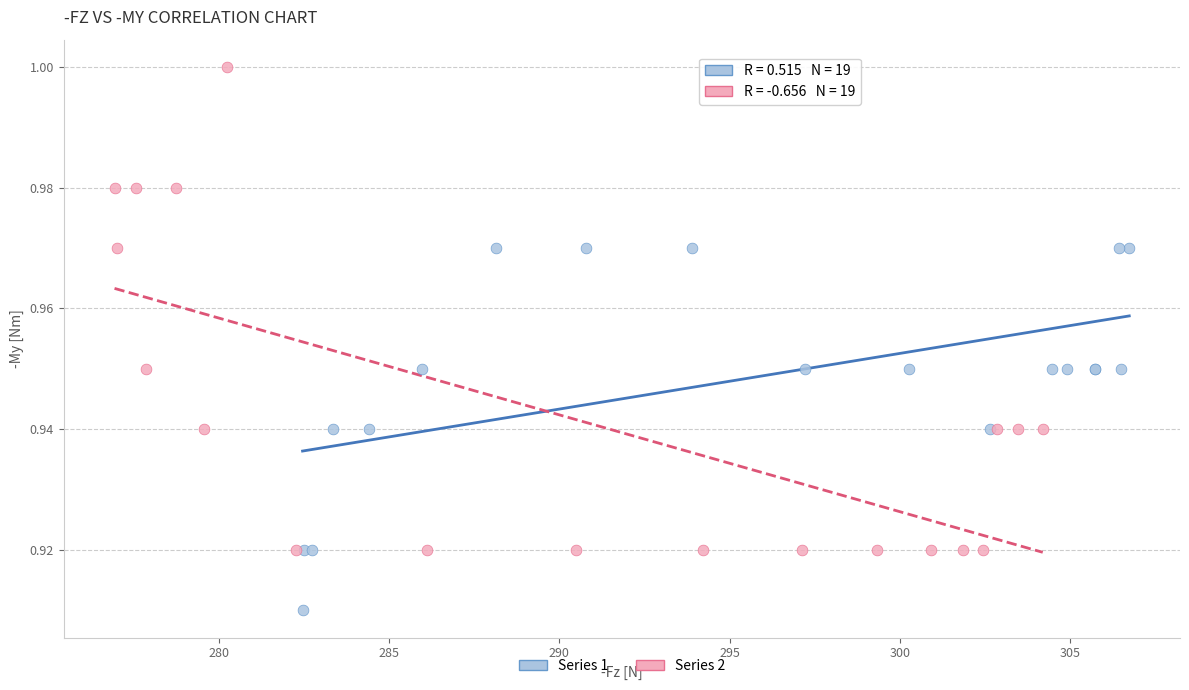

Which series contains the highest Y value?

Series 2